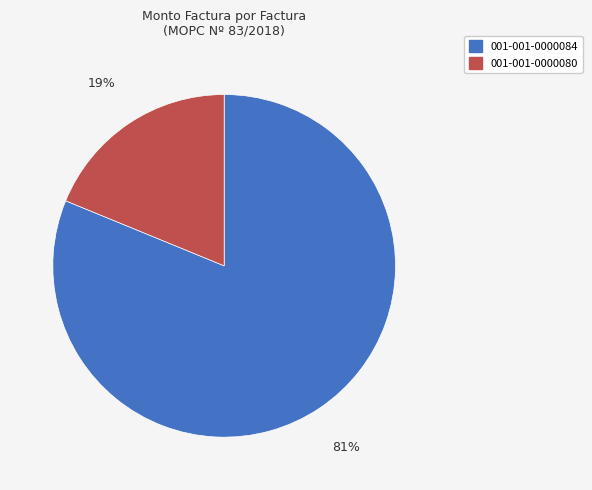

How many segments does this pie chart have?

2